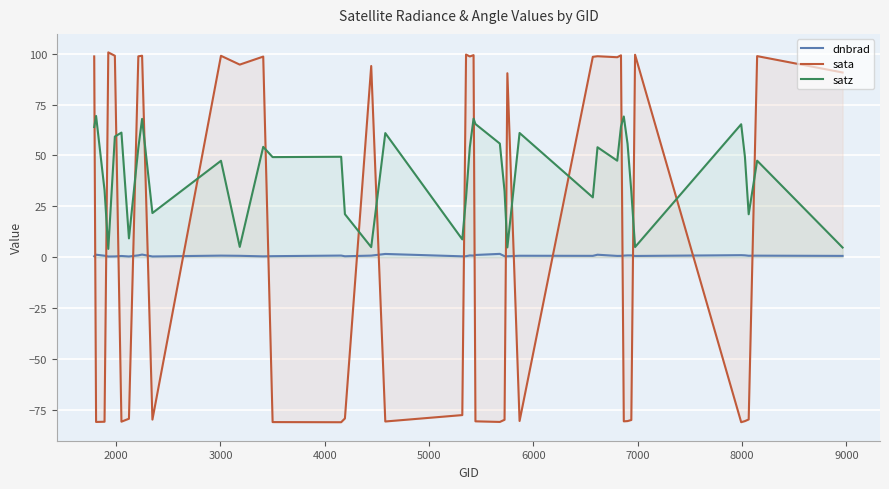

Which series has the largest total across all categories?

satz